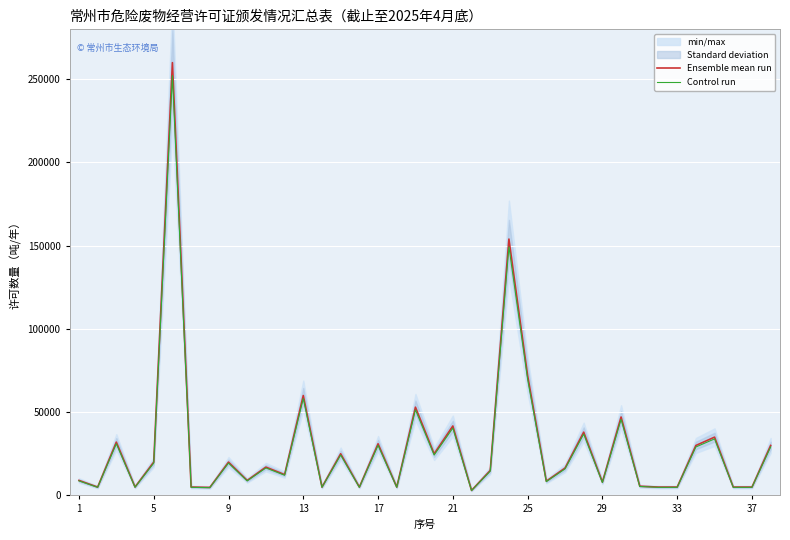

Reading right to left, extract all data points from this chart.

Ensemble mean run: 30000.0	5000.0	5000.0	35000.0	30000.0	5000.0	5000.0	5525.0	47100.0	8000.0	38000.0	16400.0	8550.0	72000.0	154000.0	15000.0	3000.0	41700.0	25000.0	53000.0	5000.0	31000.0	5000.0	25000.0	5000.0	60000.0	12500.0	17000.0	9000.0	20000.0	4800.0	5000.0	260000.0	20000.0	5056.0	32000.0	5000.0	9000.0
Control run: 29100.0	4850.0	4850.0	33950.0	29100.0	4850.0	4850.0	5359.2	45687.0	7760.0	36860.0	15908.0	8293.5	69840.0	149380.0	14550.0	2910.0	40449.0	24250.0	51410.0	4850.0	30070.0	4850.0	24250.0	4850.0	58200.0	12125.0	16490.0	8730.0	19400.0	4656.0	4850.0	252200.0	19400.0	4904.3	31040.0	4850.0	8730.0